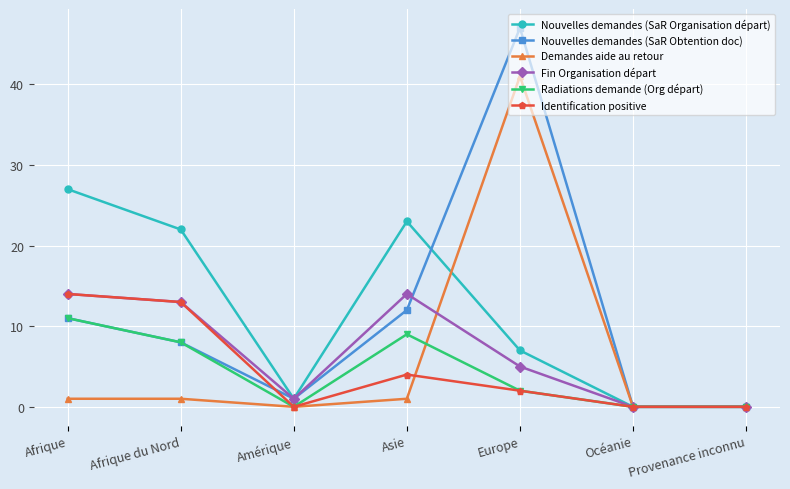

Between Afrique du Nord and Asie, which series saw the biggest shift?

Identification positive